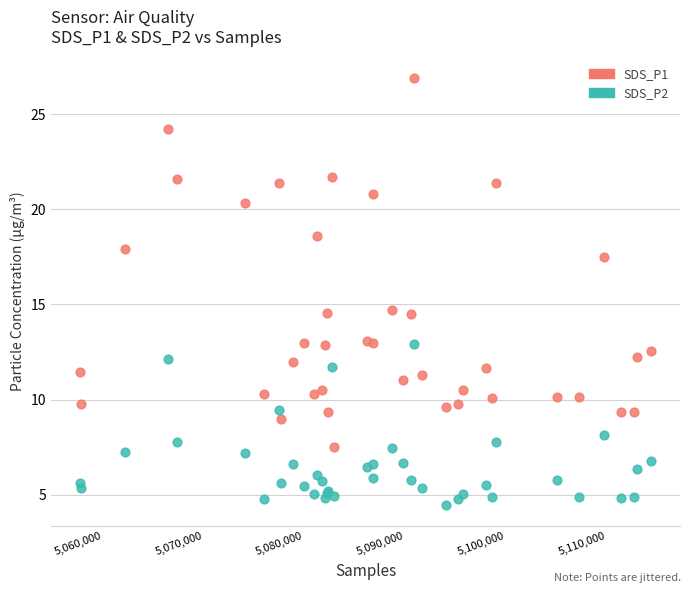

What is the X range (max minus min) for the scatter plot?

56744.7